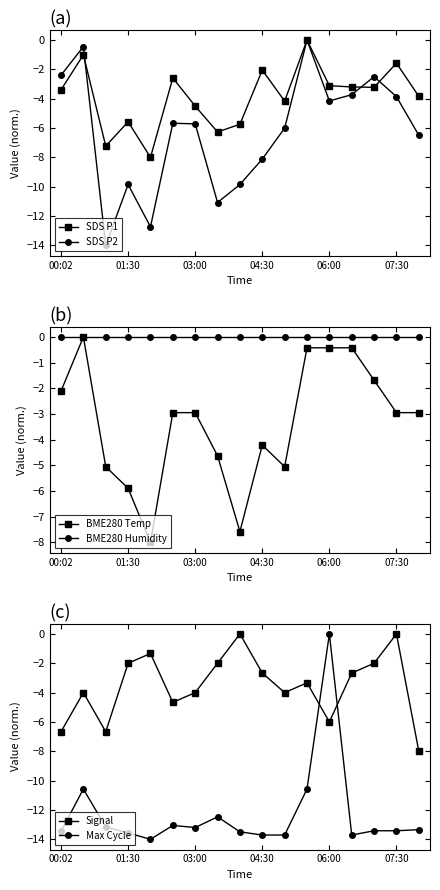

Where does the SDS P2 series first go above -5?

00:02